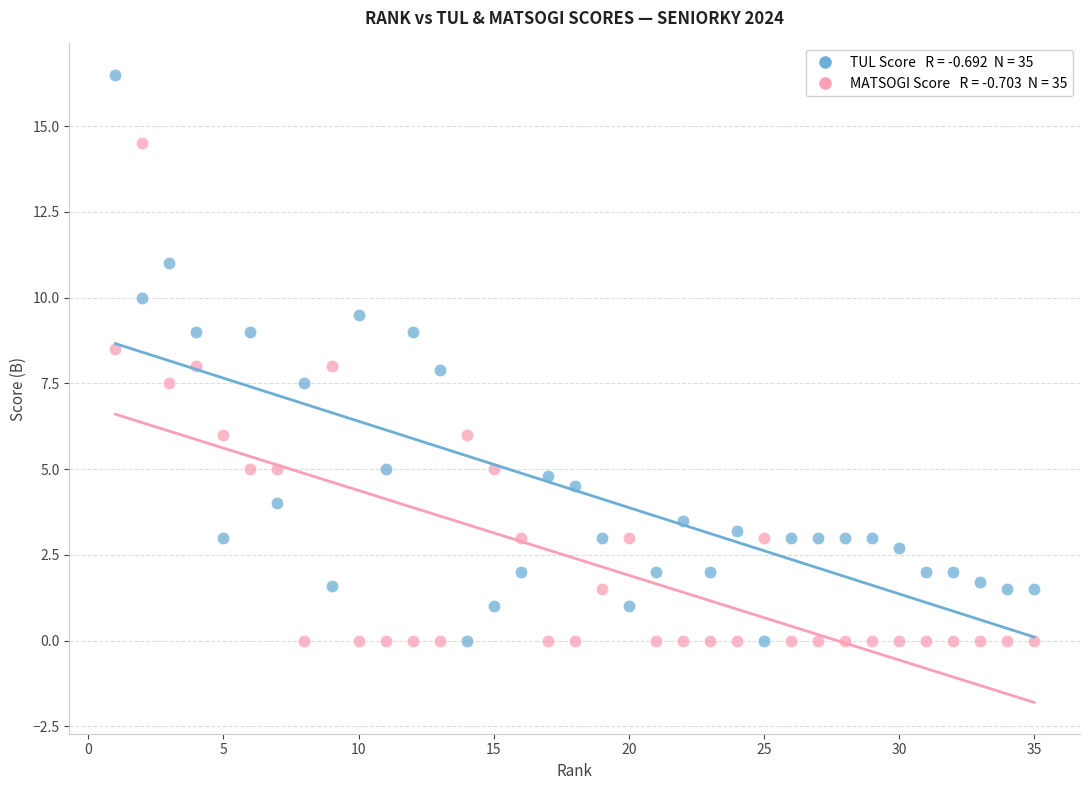

Across all data points, what is the range of Y values (max minus min)?

16.5